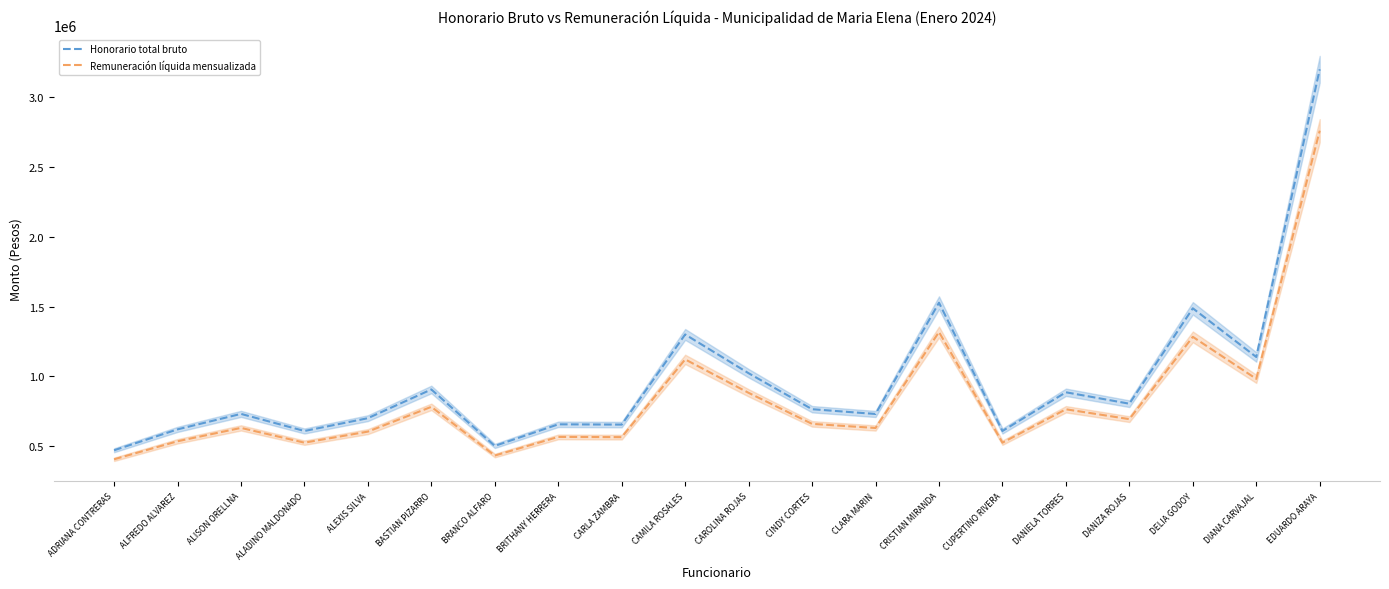

What is the maximum value shown in the chart?

3200000.0